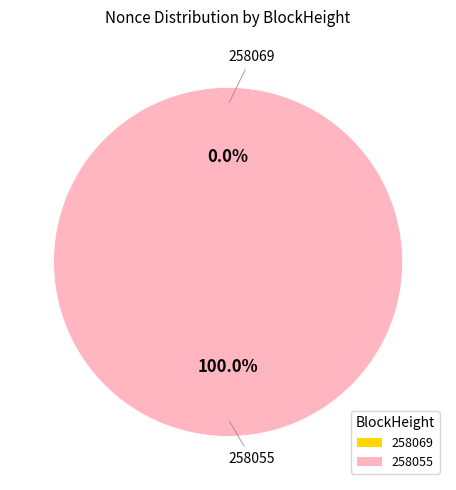

What is the change in value from 258069 to 258055?

+934